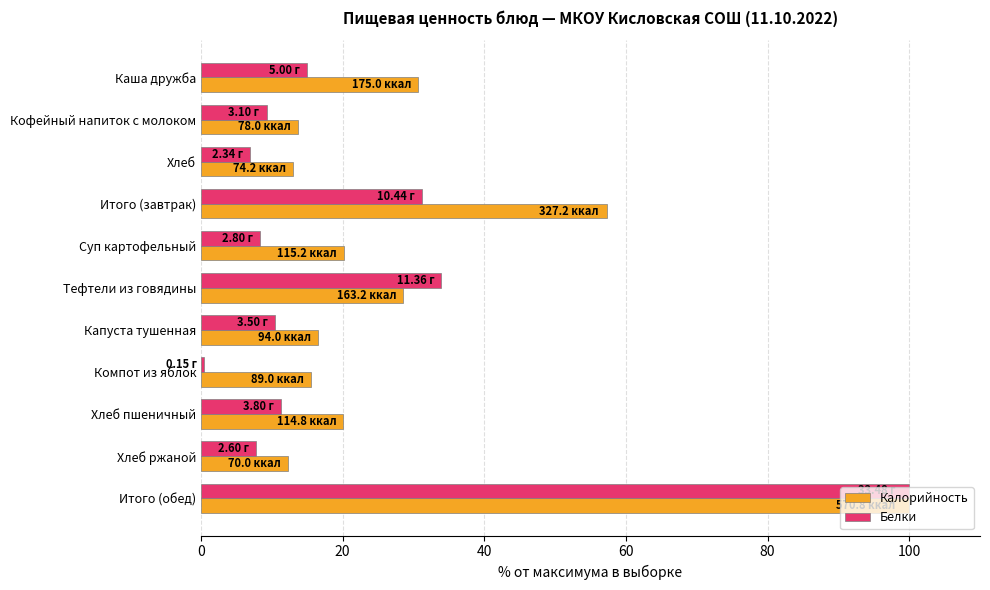

What is the difference between the Калорийность values at Суп картофельный and Капуста тушенная?

3.7